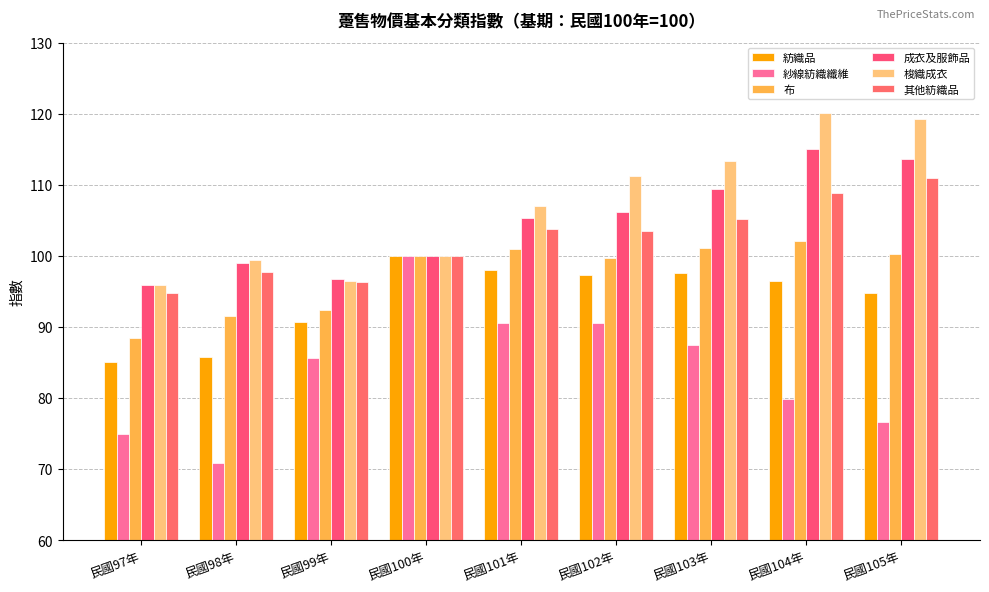

What is the label of the 7th bar from the left?

民國103年